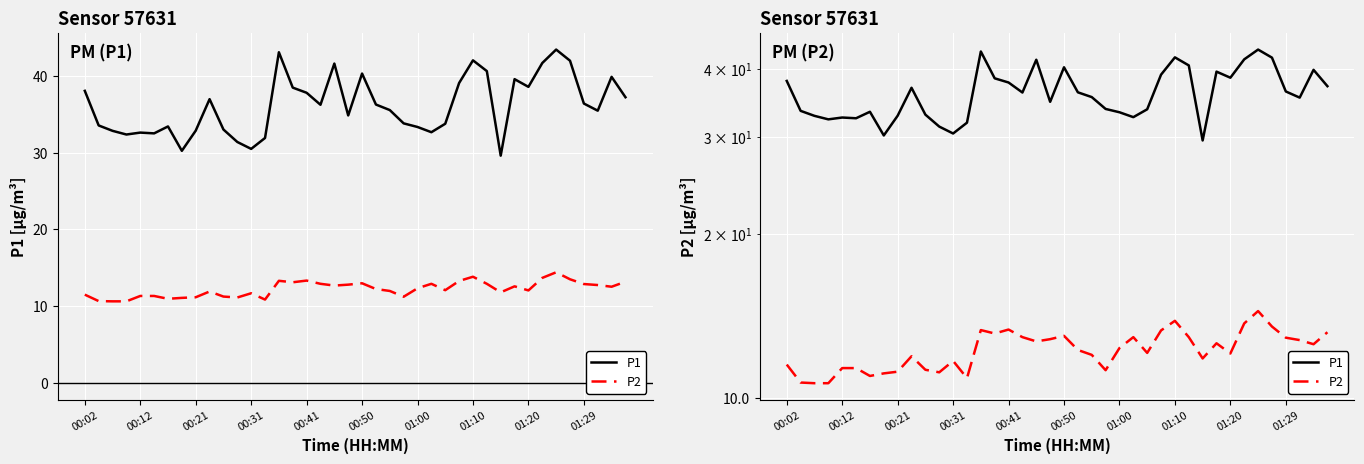

How many distinct data groups are displayed?

2